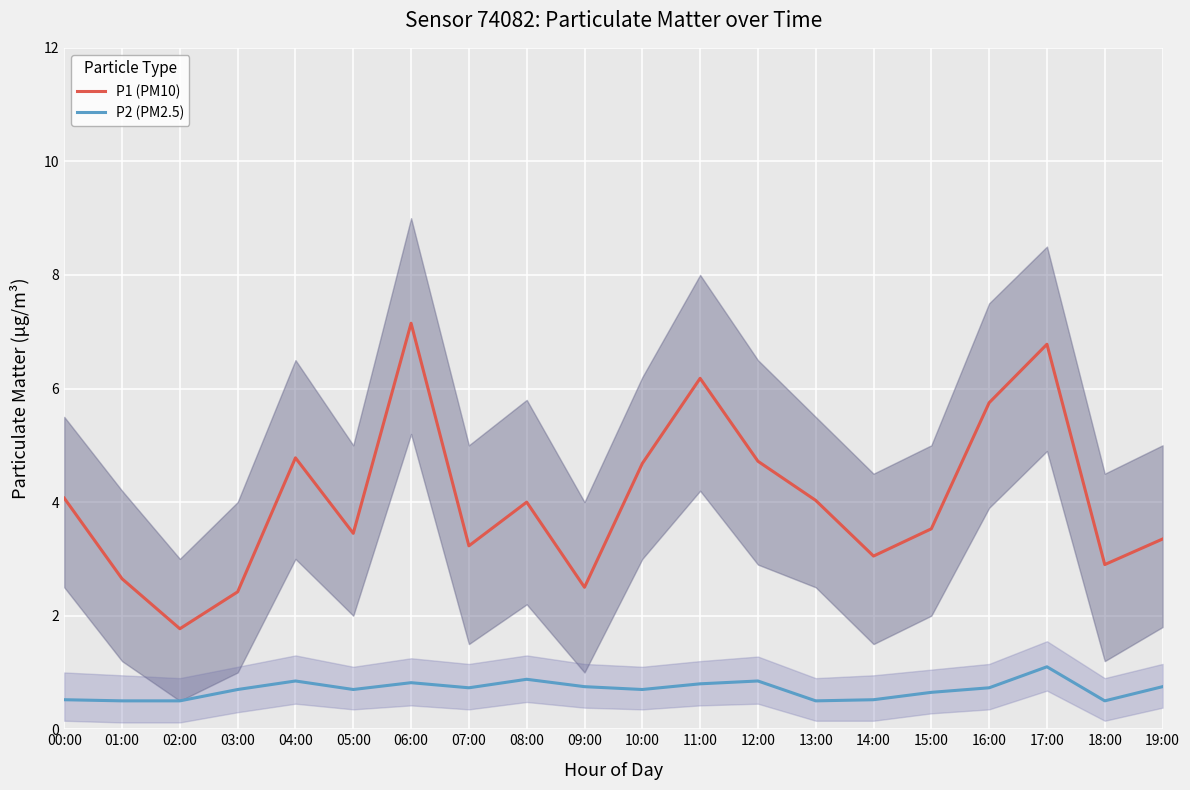

The P1 (PM10) series shows 3.4 at 19:00. True or false?

True